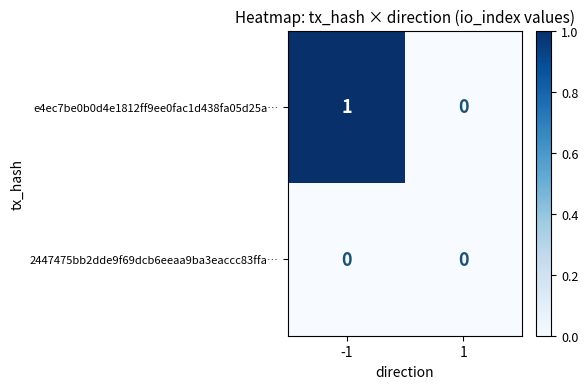

At which category does the chart reach its peak across all series?

-1